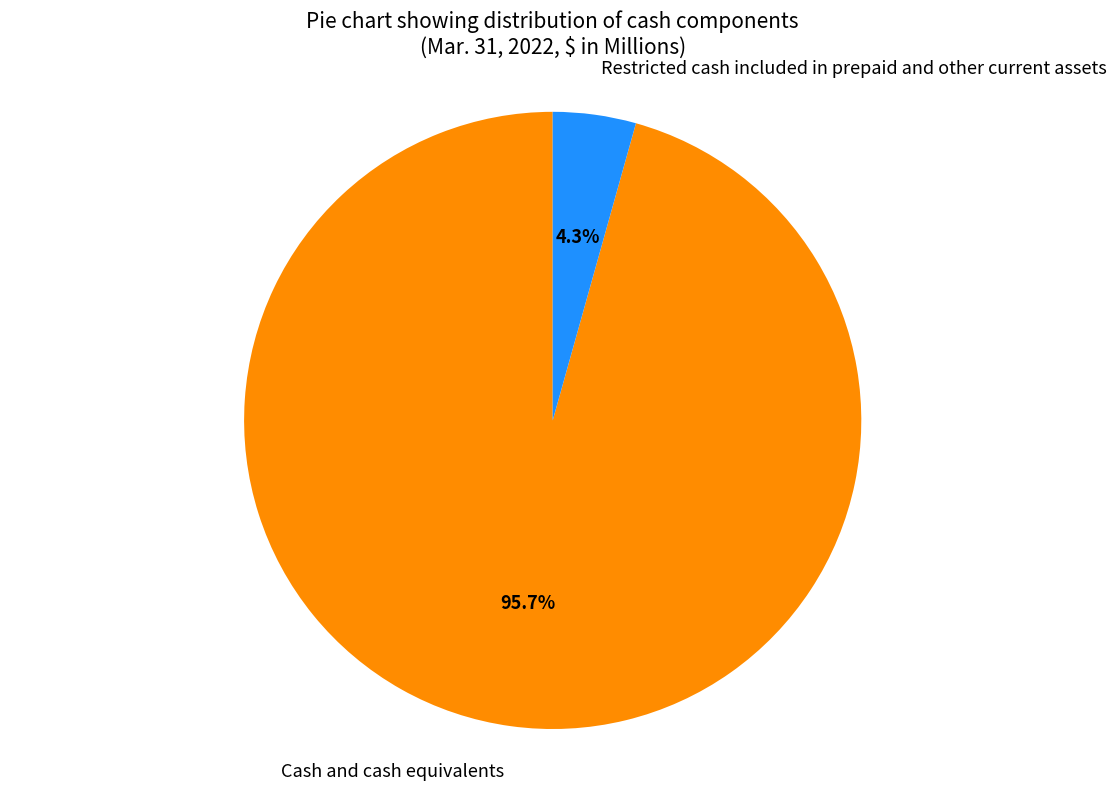

Do Cash and cash equivalents and Restricted cash included in prepaid and other current assets together represent more than half of the pie?

Yes